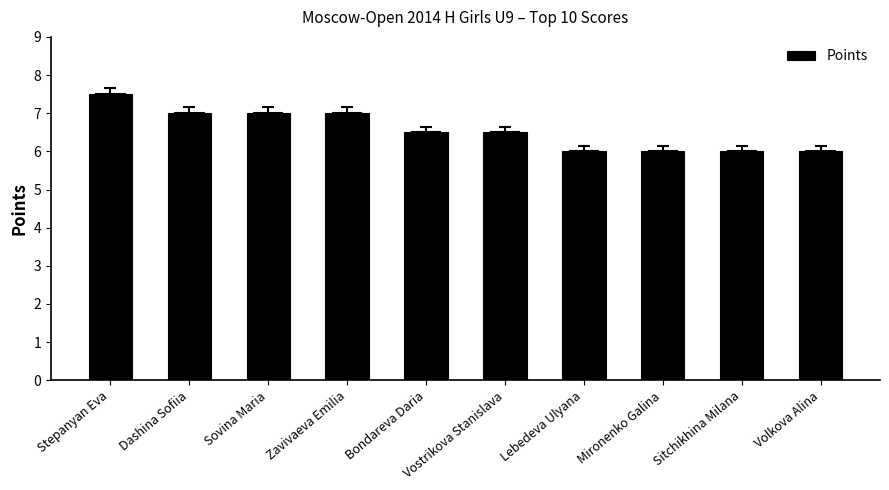

Reading left to right, what are all the values shown in this chart?

7.5	7.0	7.0	7.0	6.5	6.5	6.0	6.0	6.0	6.0